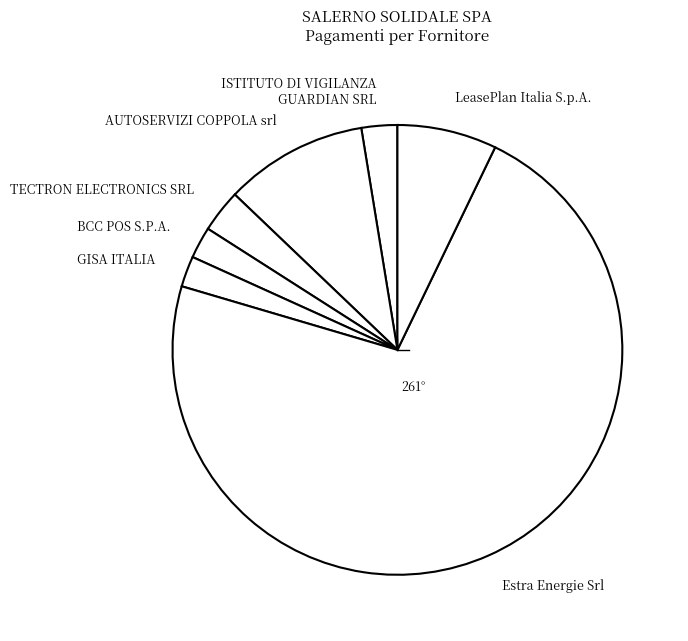

What is the ratio of the value at ISTITUTO DI VIGILANZA GUARDIAN SRL to the value at BCC POS S.P.A.?

1.1